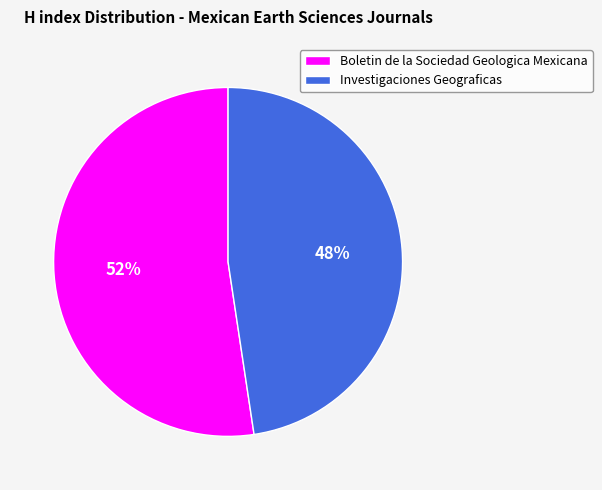

Which category accounts for the majority?

Boletin de la Sociedad Geologica Mexicana